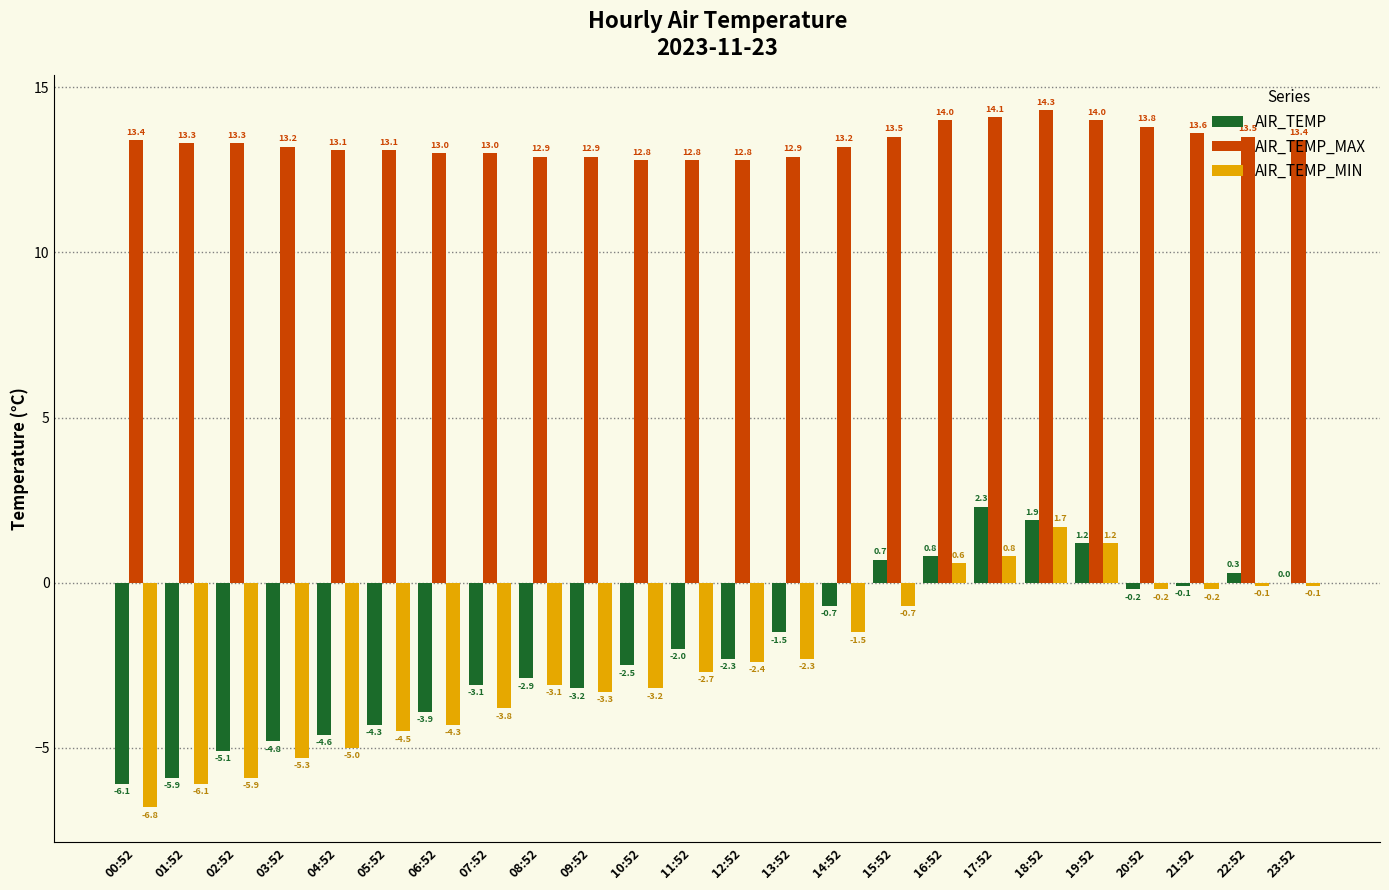

What is the sum of all AIR_TEMP values?

-46.0